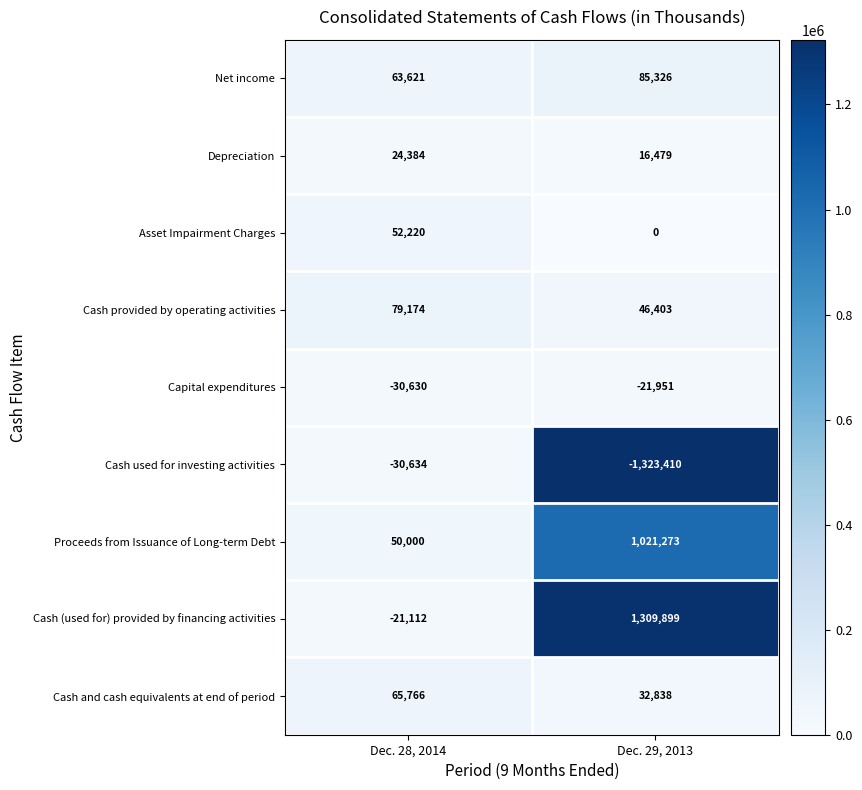

Which series has the largest total across all categories?

Cash (used for) provided by financing activities